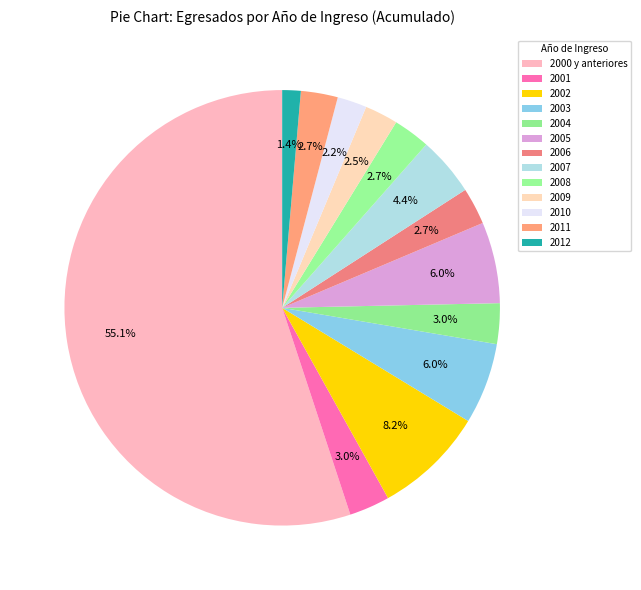

How many slices are in this pie chart?

13